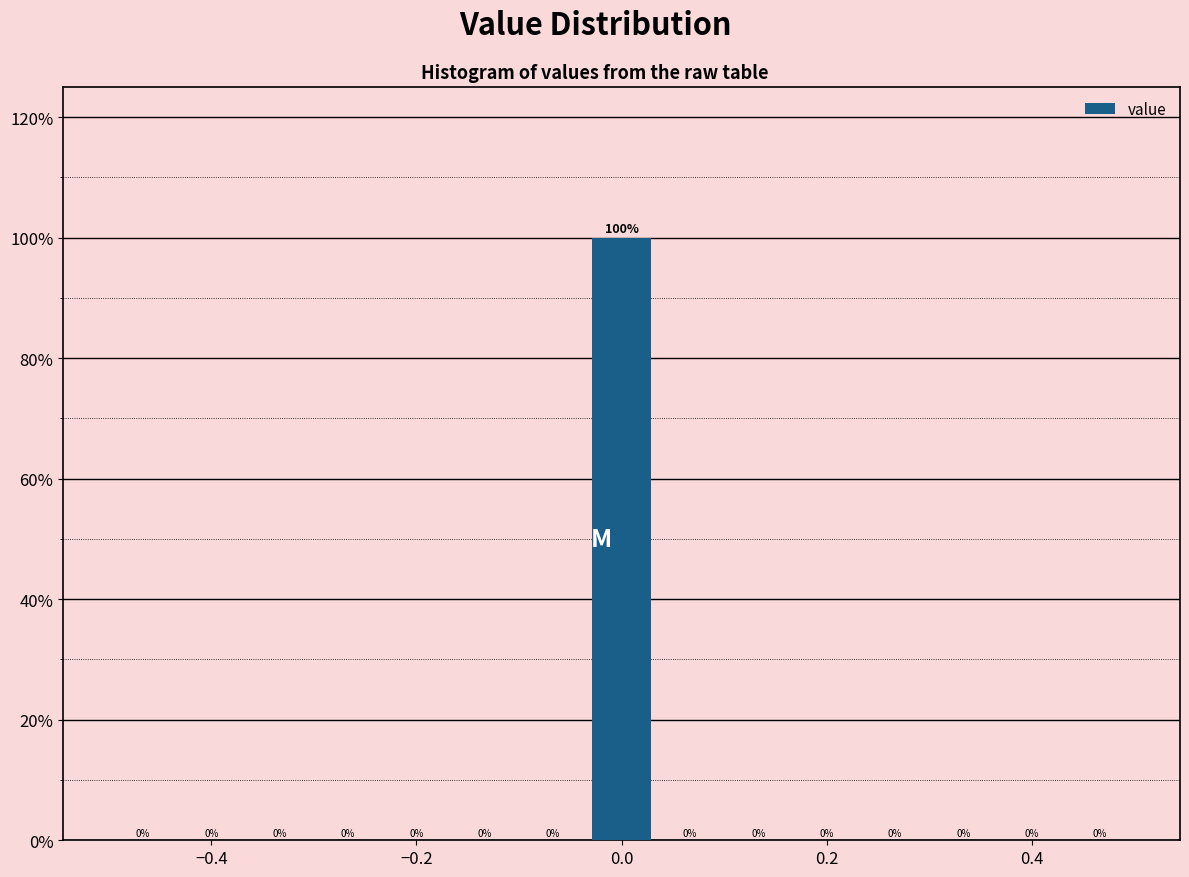

Around what value on the x-axis is the tallest bar? Give the approximate position of its centre, as read against the axis.

0.00